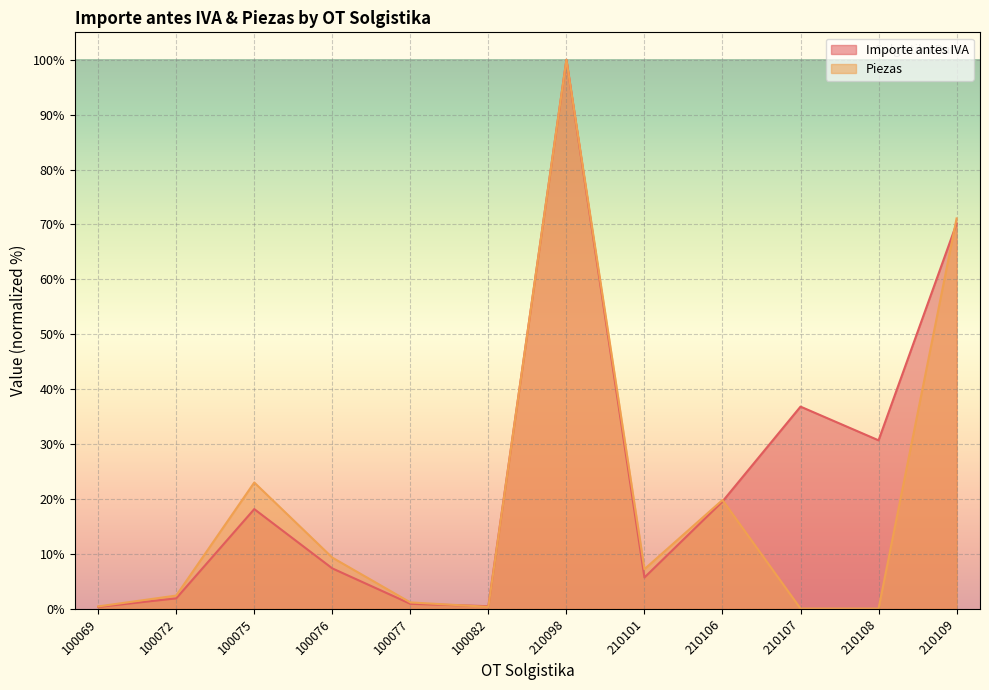

How many values in the Importe antes IVA series exceed 18?

6